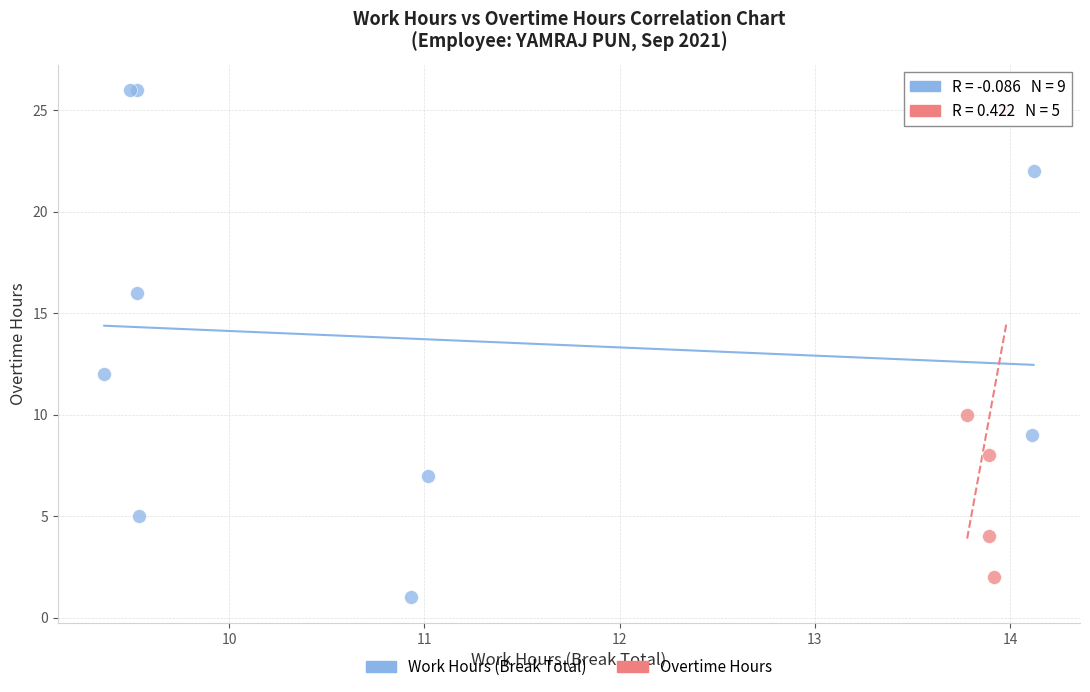

Which series has the widest spread of Y values?

Work Hours (Break Total)